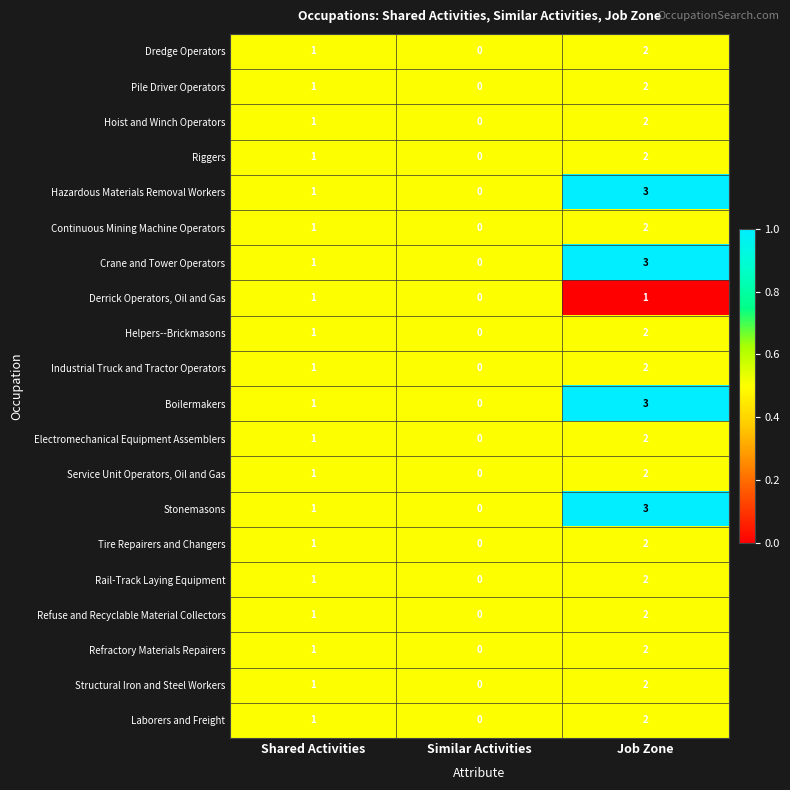

What is the greatest value displayed?

3